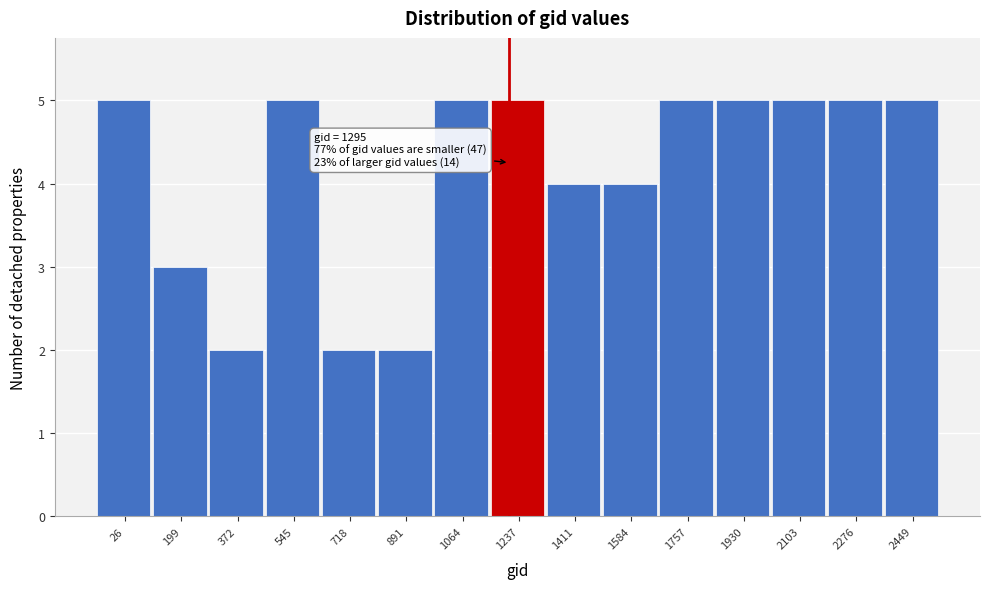

Reading left to right, transcribe all the data shown in this chart.

26=5	199=3	372=2	545=5	718=2	891=2	1064=5	1237=5	1411=4	1584=4	1757=5	1930=5	2103=5	2276=5	2449=5